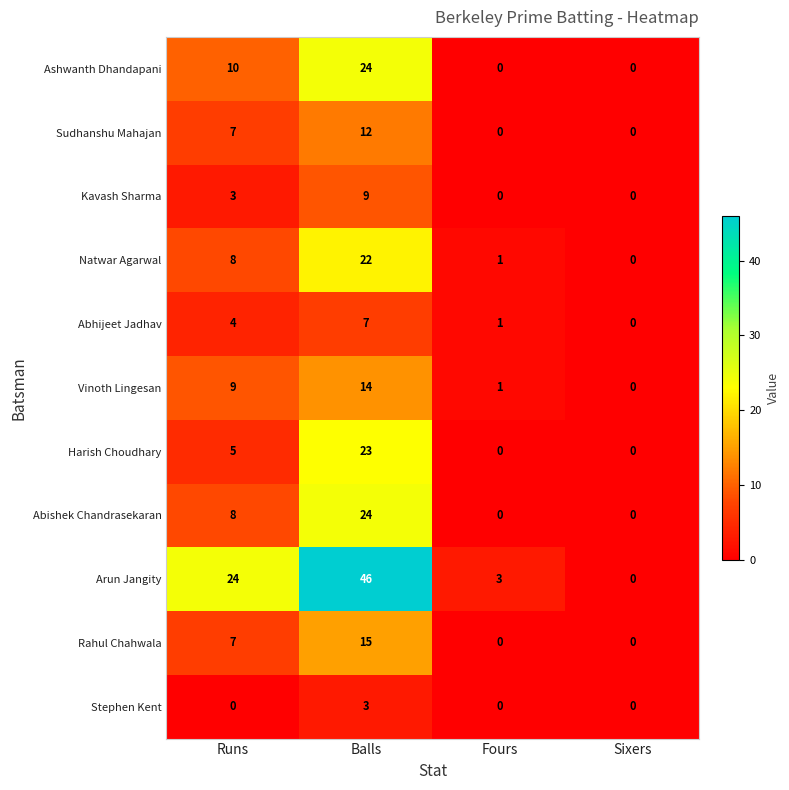

At which label does Harish Choudhary reach its peak?

Balls